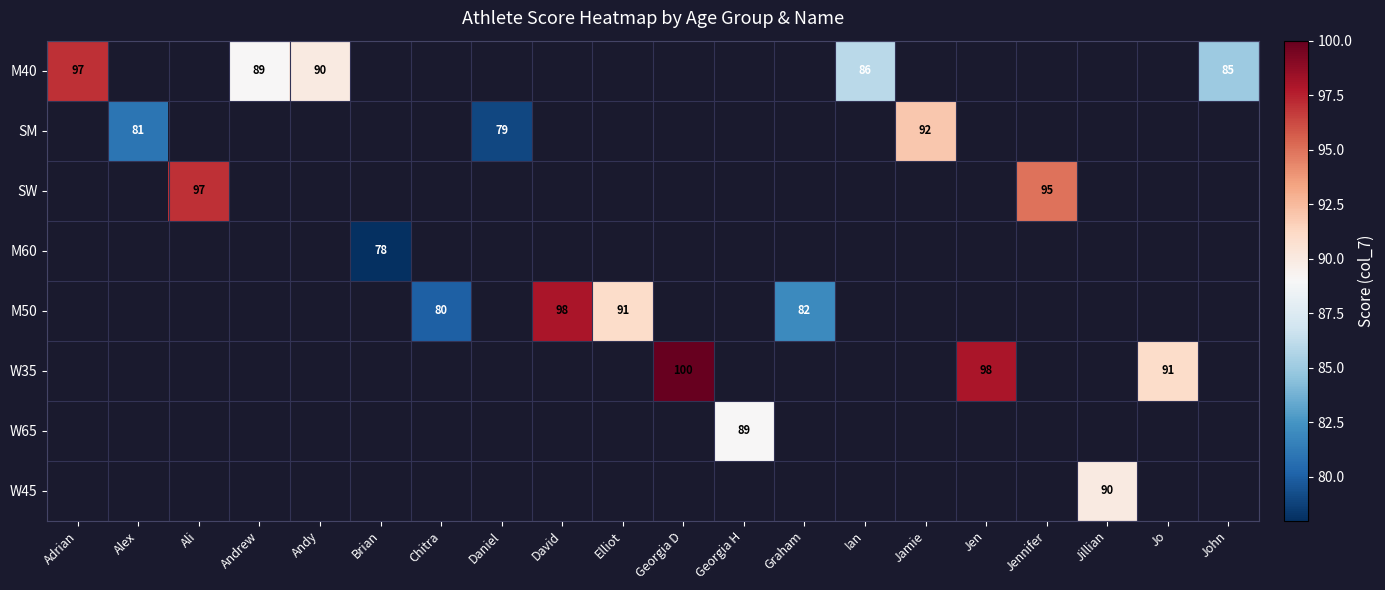

How many positive values does the W35 series have?

3